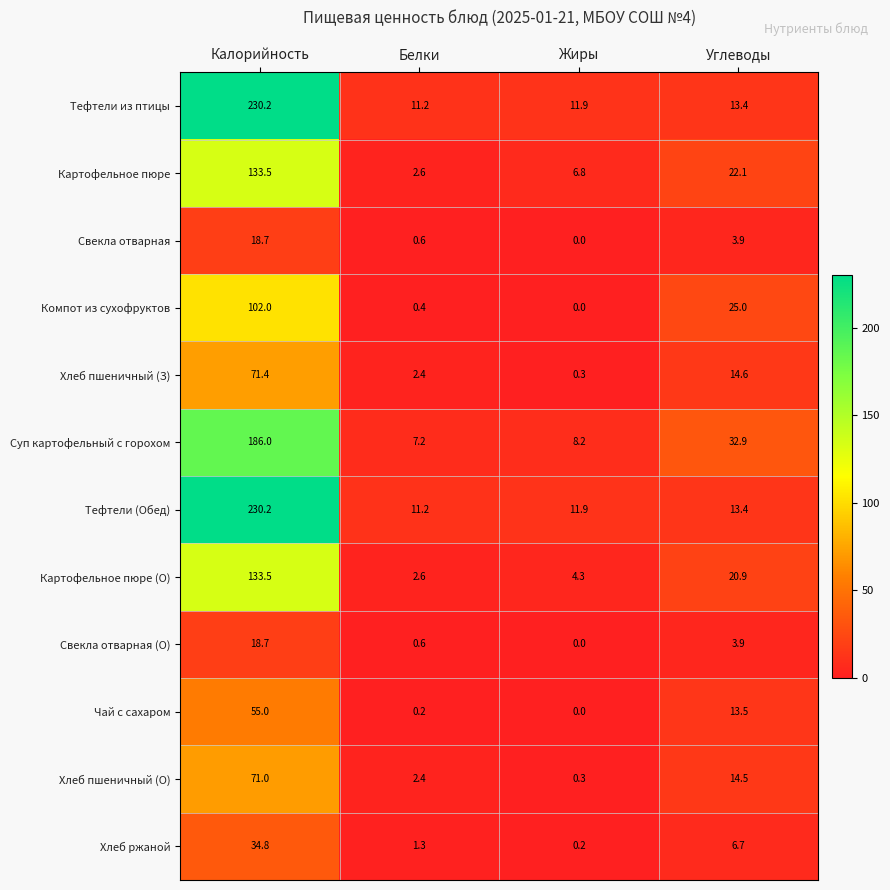

How many categories are shown in the chart?

4